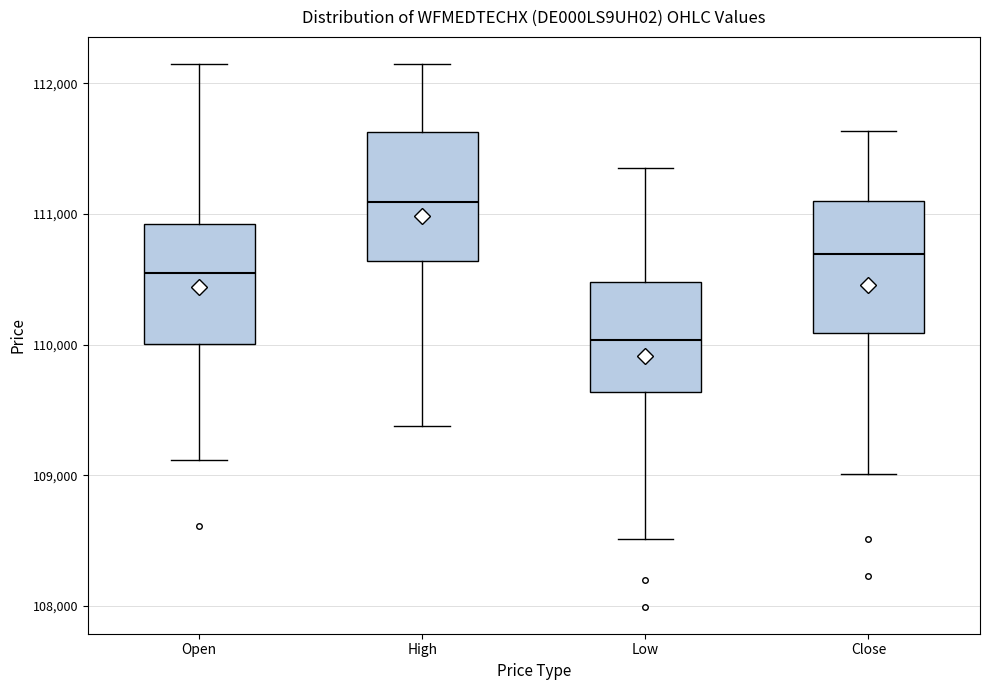

Reading left to right, read every box against the y-axis: the position of its median line, the range the box covers, and the ends of its whiskers. The values are not printed on the chart, so give them approximately, as read against the axis.

Open: median 110500, box 110000 to 110900, whiskers 109100 to 112100
High: median 111100, box 110600 to 111600, whiskers 109400 to 112100
Low: median 110000, box 109600 to 110500, whiskers 108500 to 111400
Close: median 110700, box 110100 to 111100, whiskers 109000 to 111600